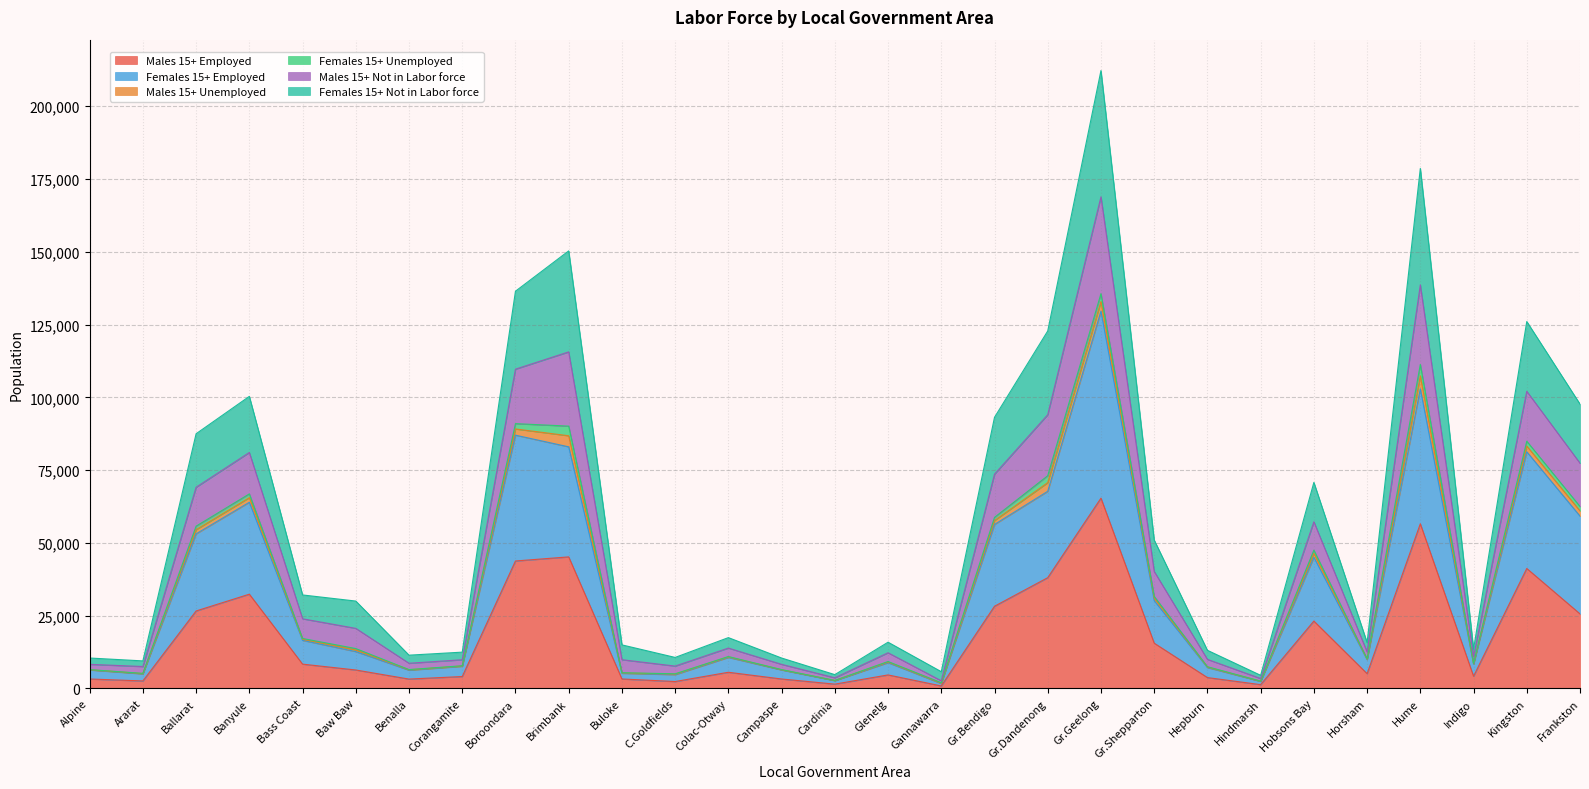

At which label does Males 15+ Employed reach its peak?

Gr.Geelong